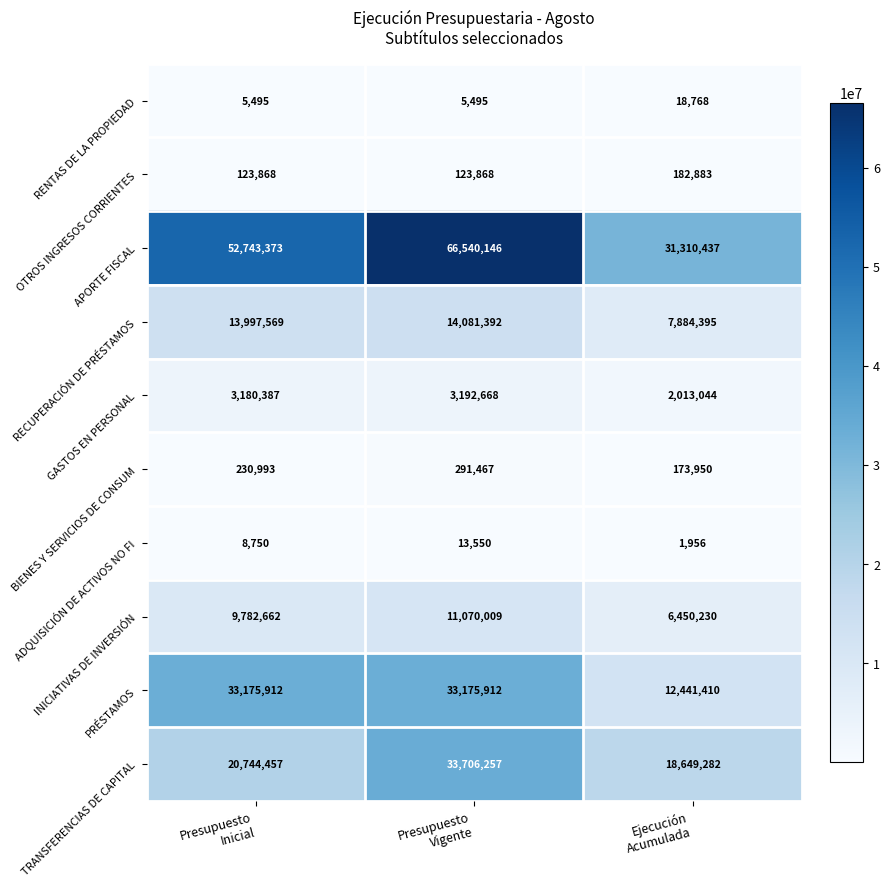

Which series has the largest total across all categories?

APORTE FISCAL